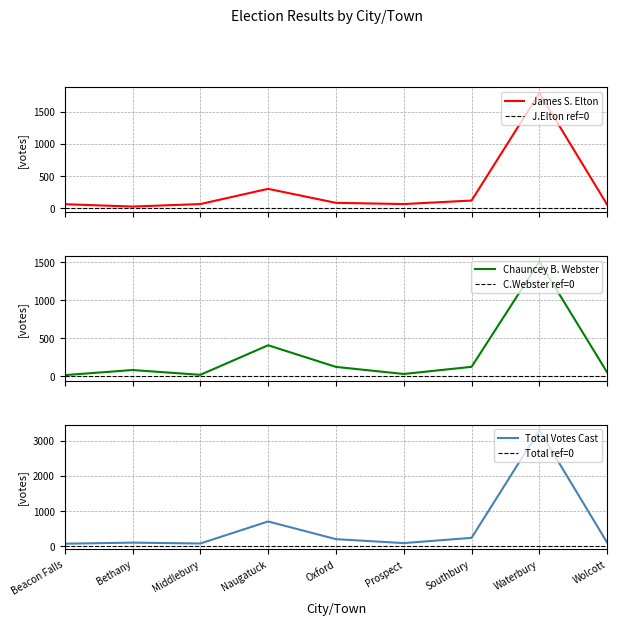

Where do James S. Elton and Chauncey B. Webster first cross each other?

Beacon Falls and Bethany